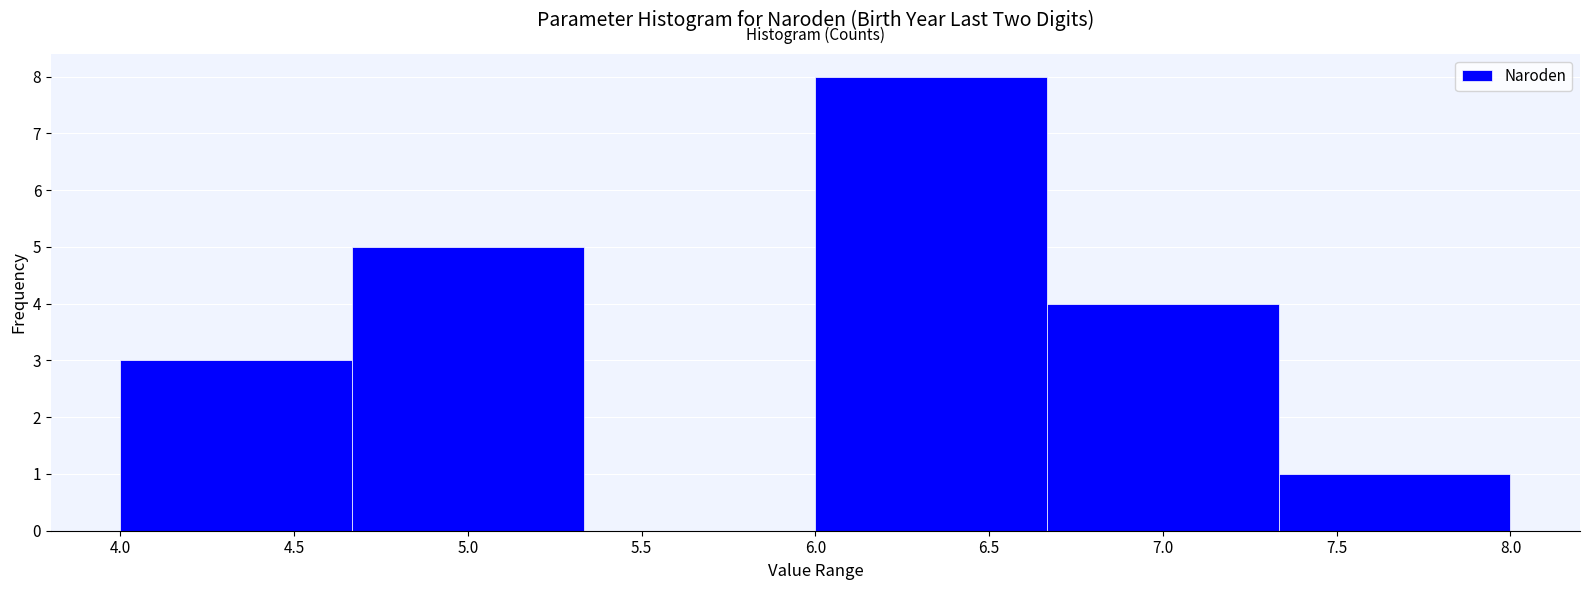

Reading left to right, transcribe this chart: for each bar, give the range it covers on the x-axis and its height. Neither the bar edges nor the heights are printed on the chart, so give them approximately, as read against the axes.

4.00 to 4.65: 3
4.65 to 5.35: 5
5.35 to 6.00: 0
6.00 to 6.65: 8
6.65 to 7.35: 4
7.35 to 8.00: 1